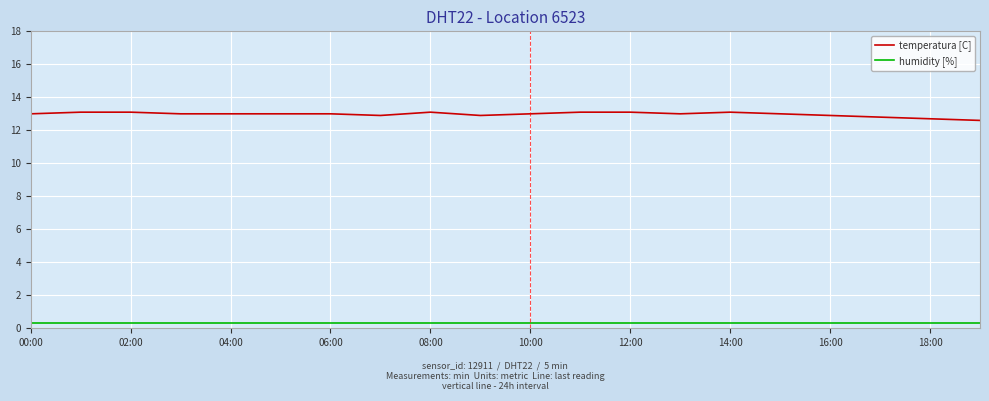

At how many categories does at least one series exceed 9?

20